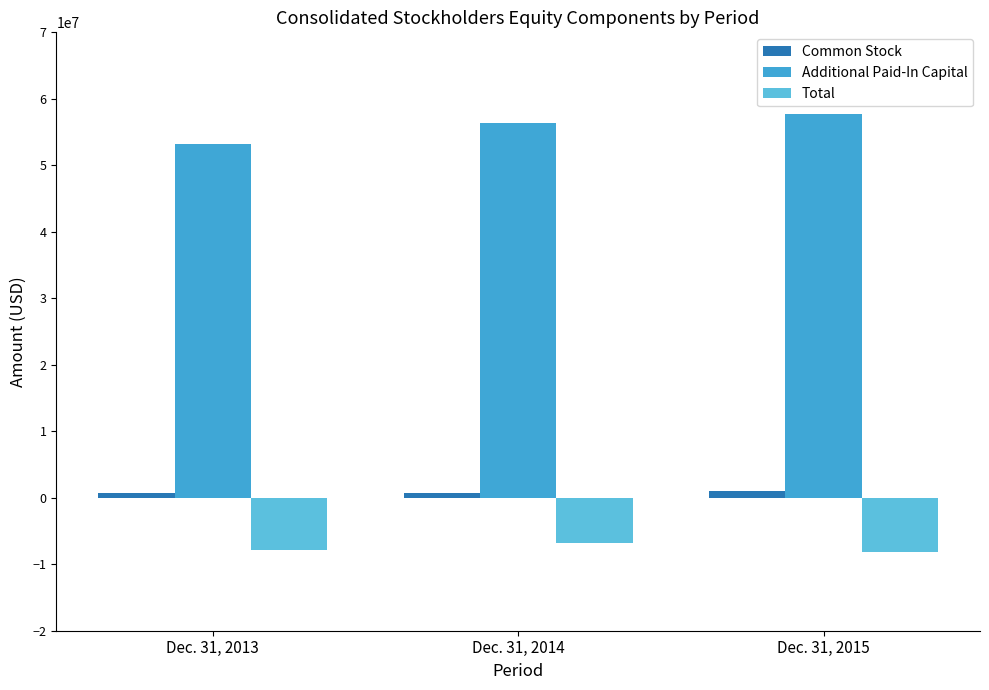

What is the sum of all Common Stock values?

2517797